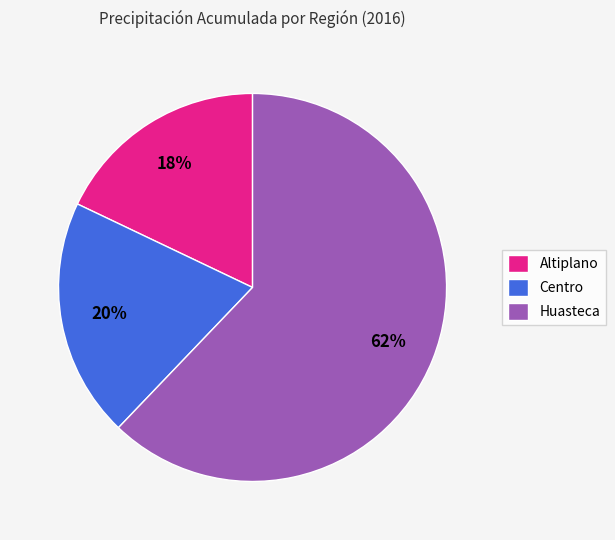

Which category has the biggest portion of the pie?

Huasteca